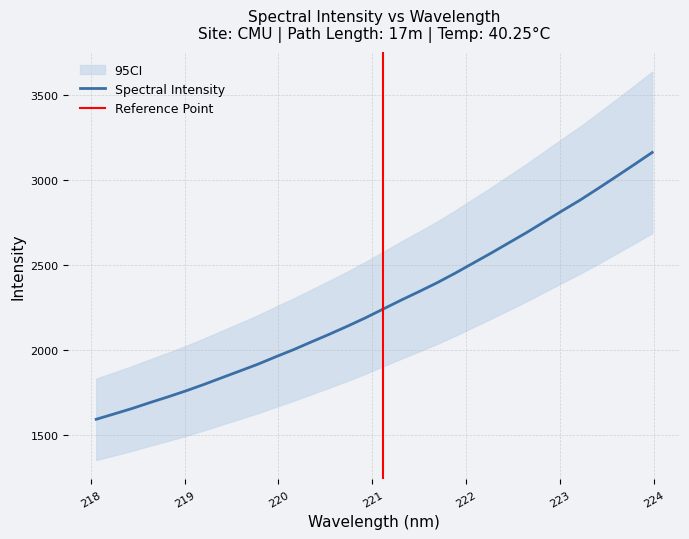

List the labels in order of value, smallest first.

218.0596, 218.2508, 218.442, 218.6332, 218.8244, 219.0156, 219.2067, 219.3979, 219.589, 219.7801, 219.9712, 220.1623, 220.3533, 220.5444, 220.7354, 220.9264, 221.1174, 221.3083, 221.4993, 221.6902, 221.8812, 222.0721, 222.263, 222.4538, 222.6447, 222.8355, 223.0264, 223.2172, 223.408, 223.5987, 223.7895, 223.9802